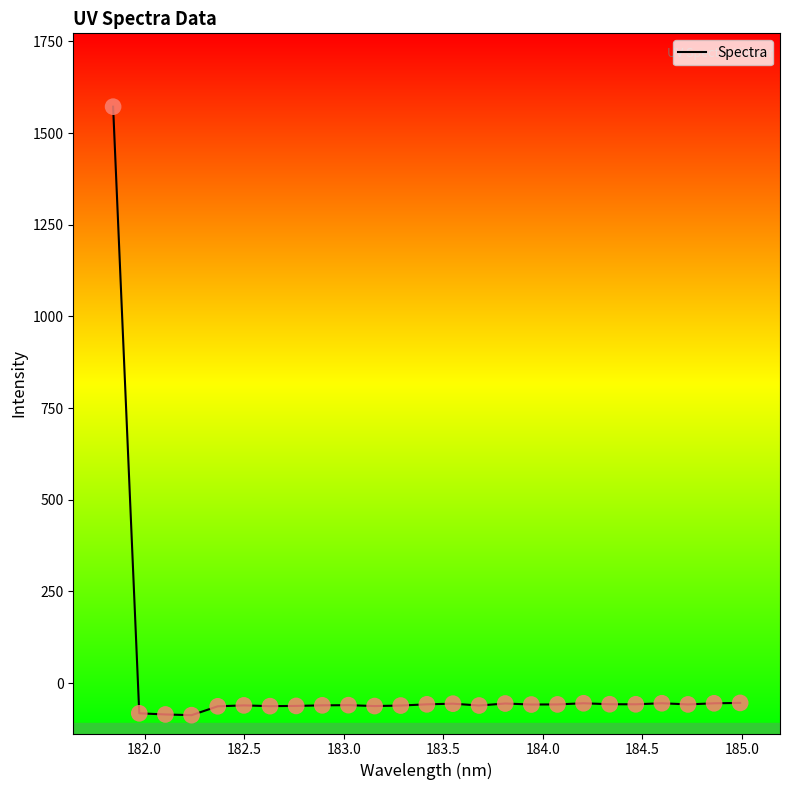

What is the greatest value displayed?

1572.1